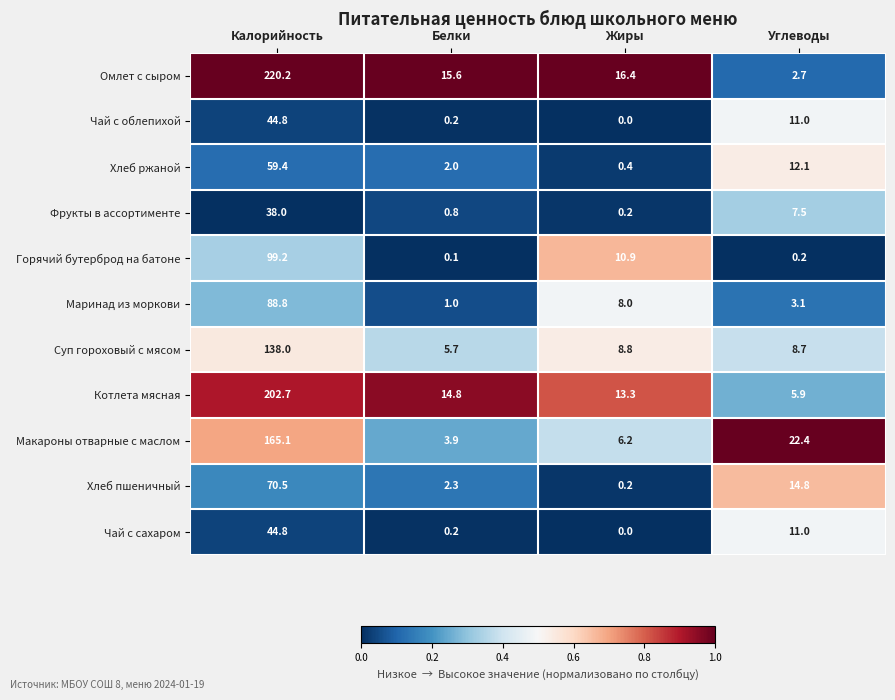

What is the spread (max minus min) of values at Жиры?

16.4